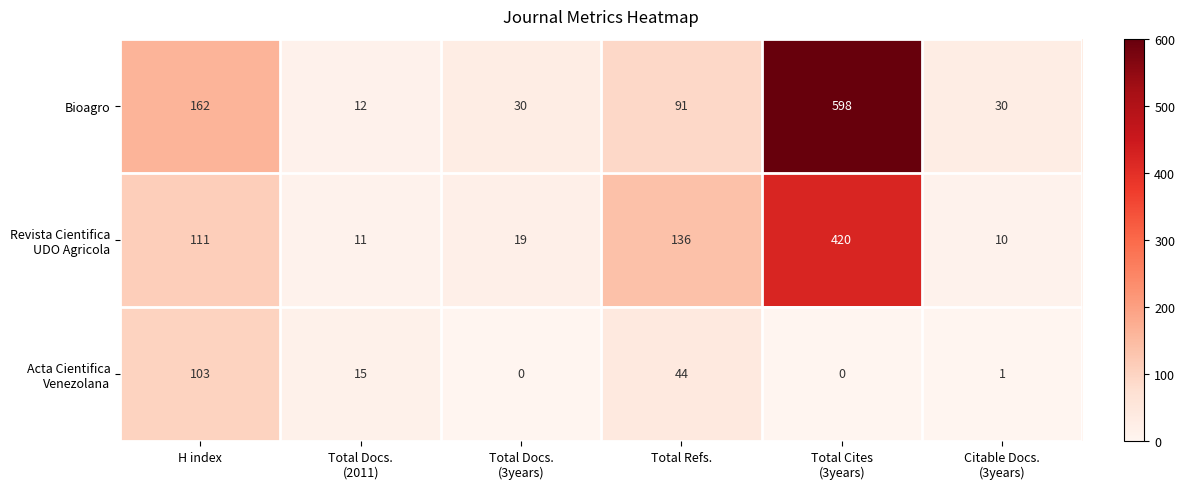

Which series has the largest range (max minus min)?

Bioagro